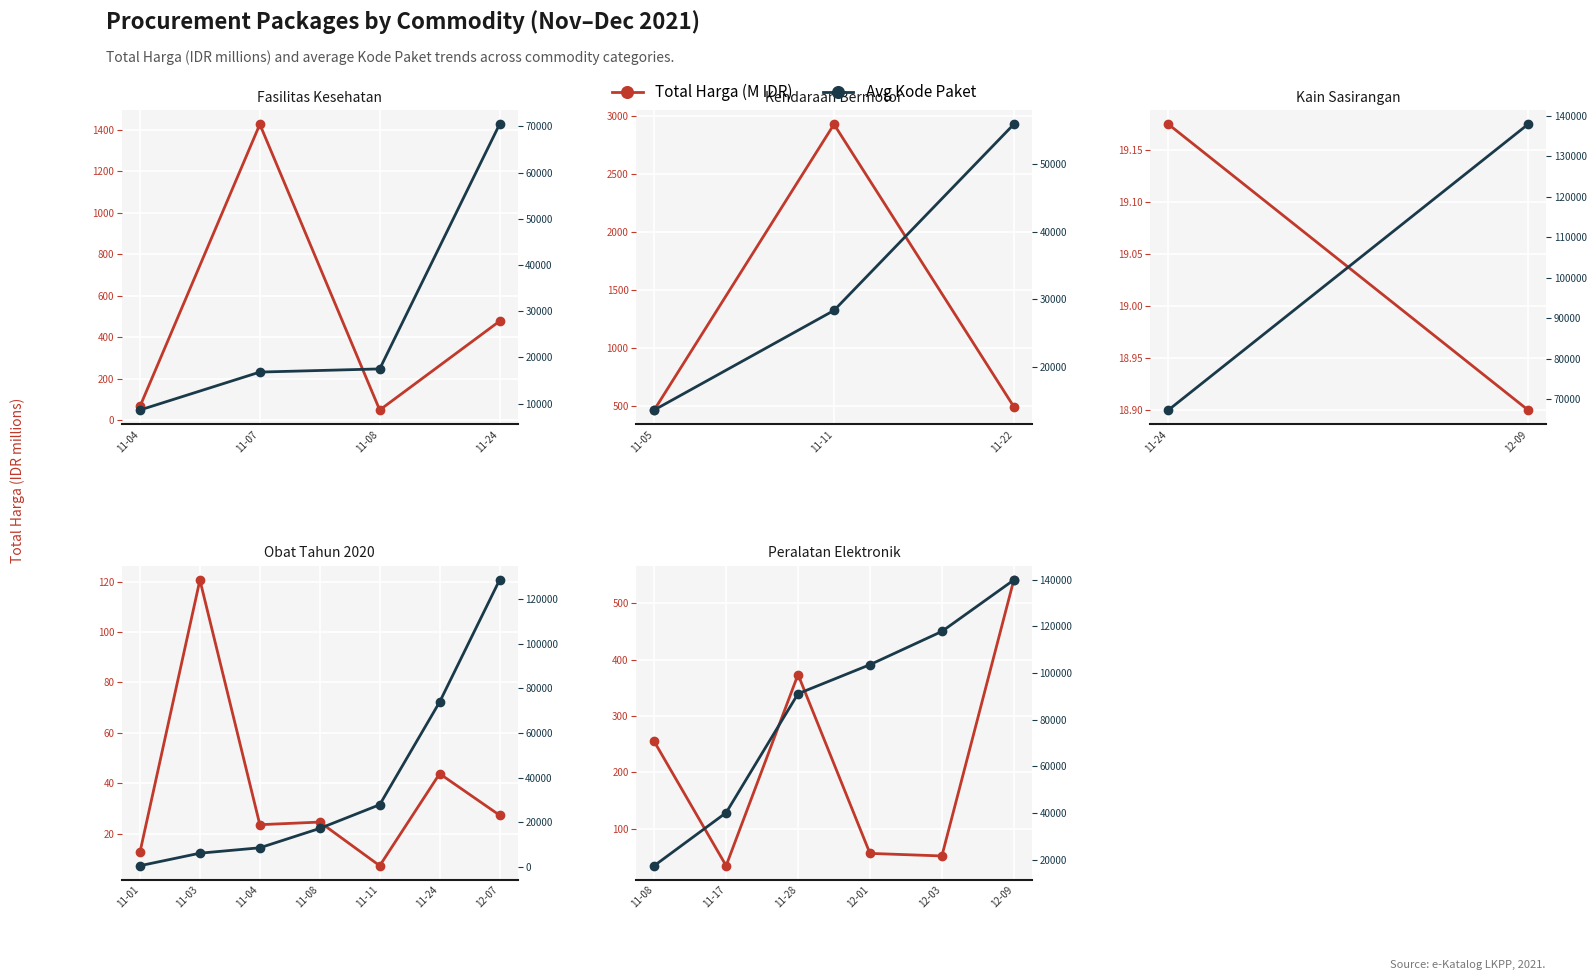

Rank the series at 11-28 from highest to lowest value.

Avg Kode Paket, Total Harga (M IDR)